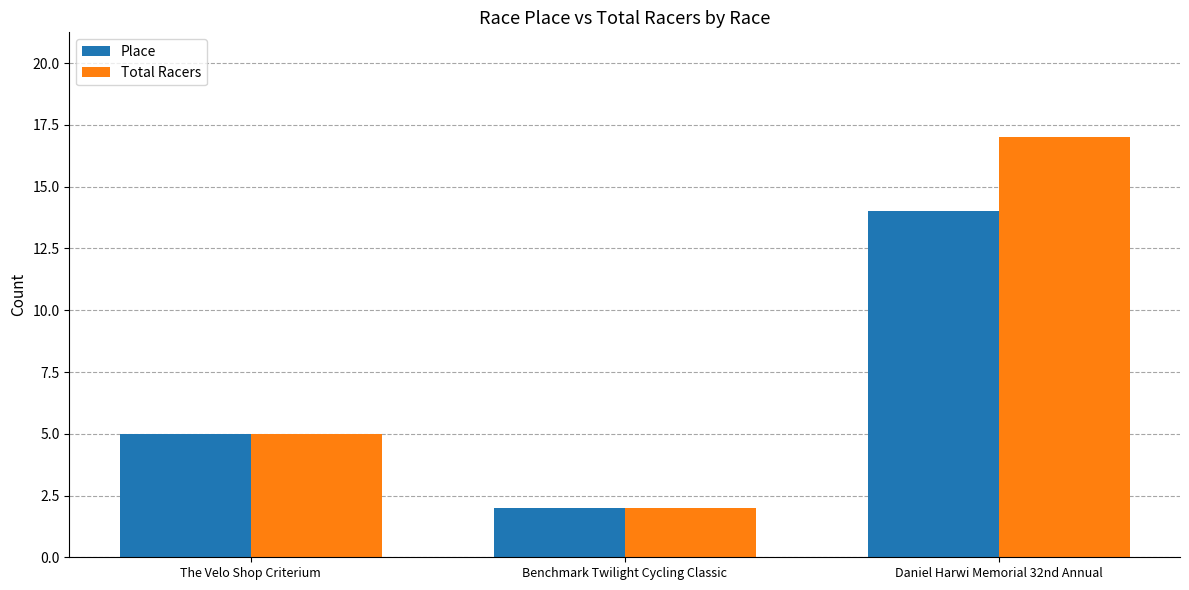

Does the chart contain any negative values?

No